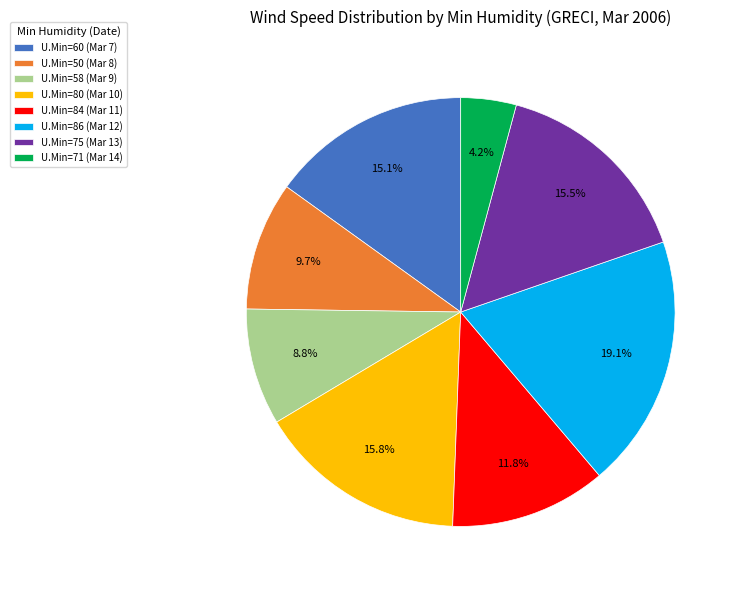

Is there any slice that represents more than half of the pie?

No